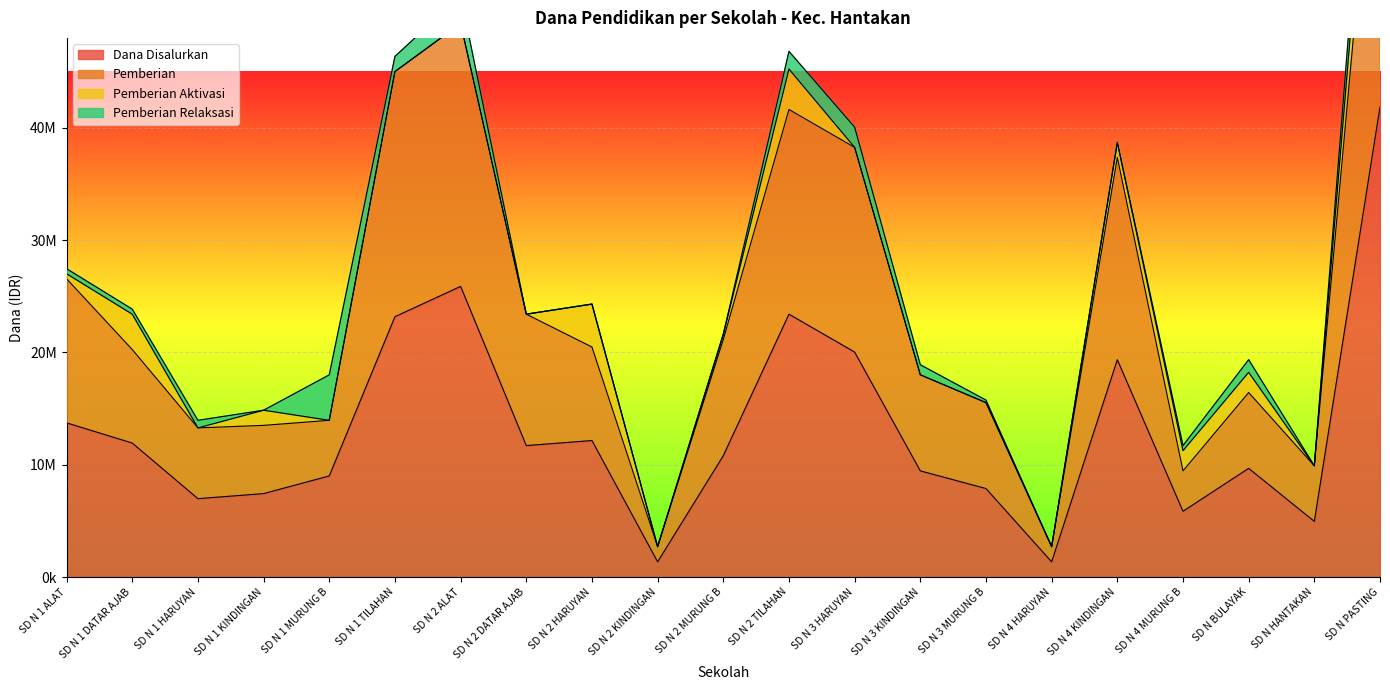

The Pemberian series shows 49275000 at SD N 2 ALAT. True or false?

True